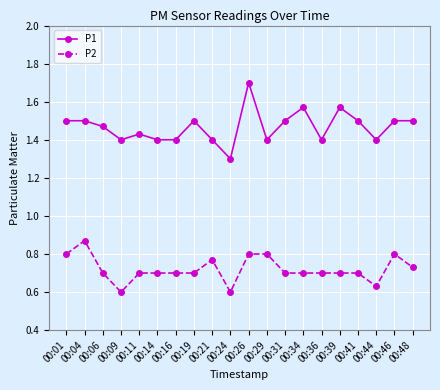

Which category has the lowest value in the P1 series?

00:24